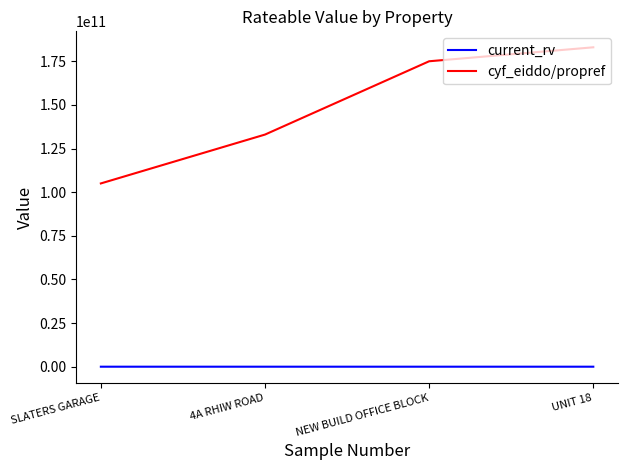

What is the sum of all current_rv values?

206550